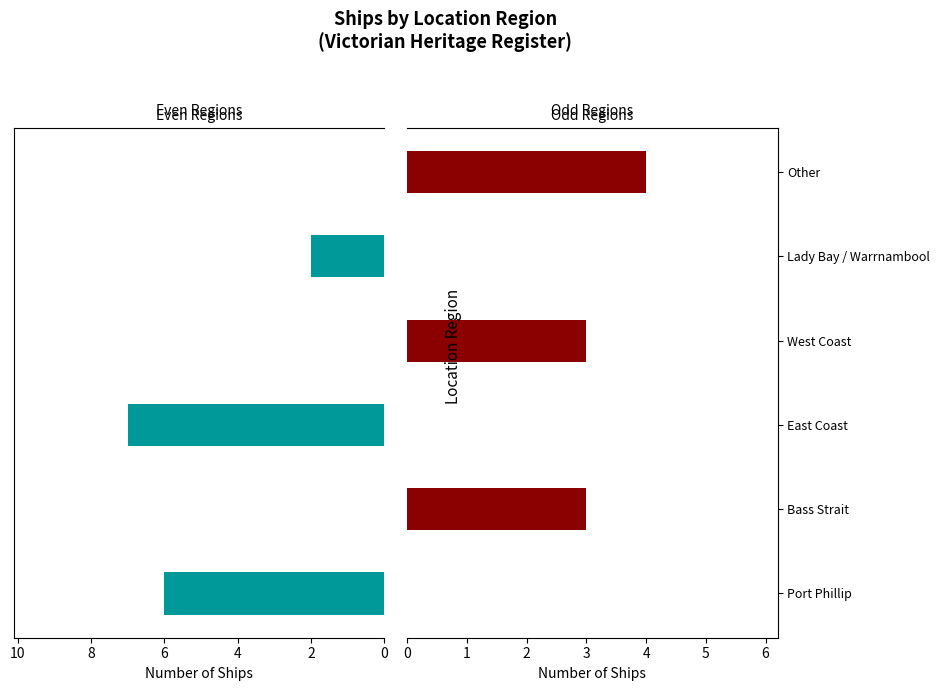

The Even Regions series shows -2 at Bass Strait. True or false?

False